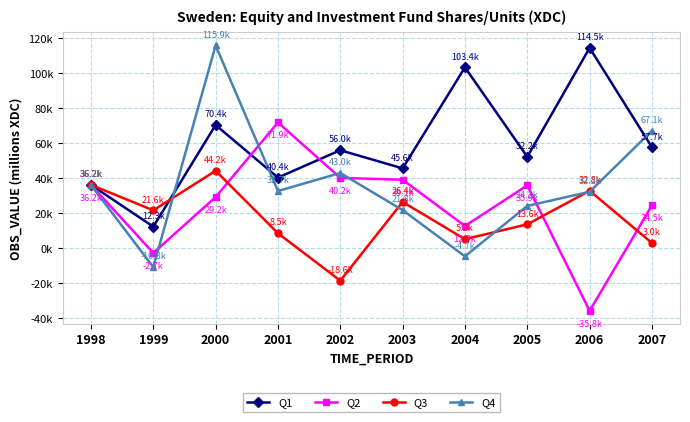

Is it true that Q3 equals 49592 at 2006?

False